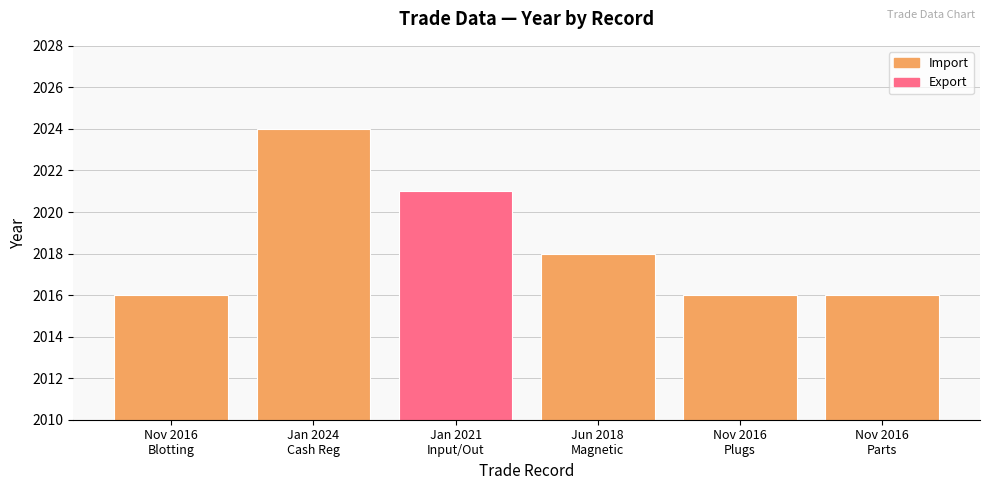

What is the value of the 5th bar from the left?

2016